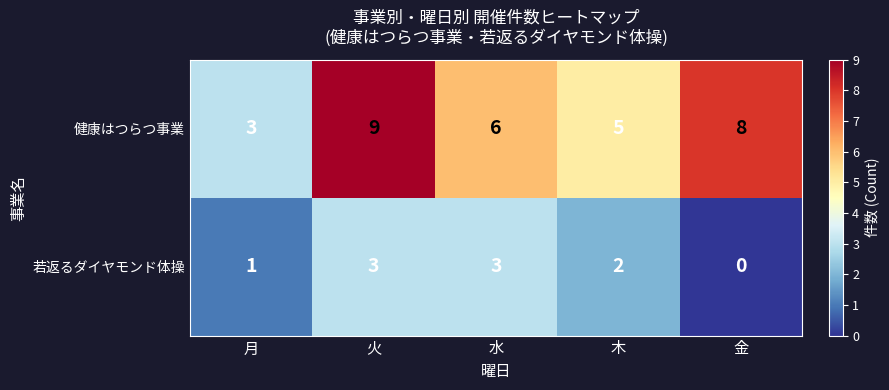

Rank the series at 水 from highest to lowest value.

健康はつらつ事業, 若返るダイヤモンド体操